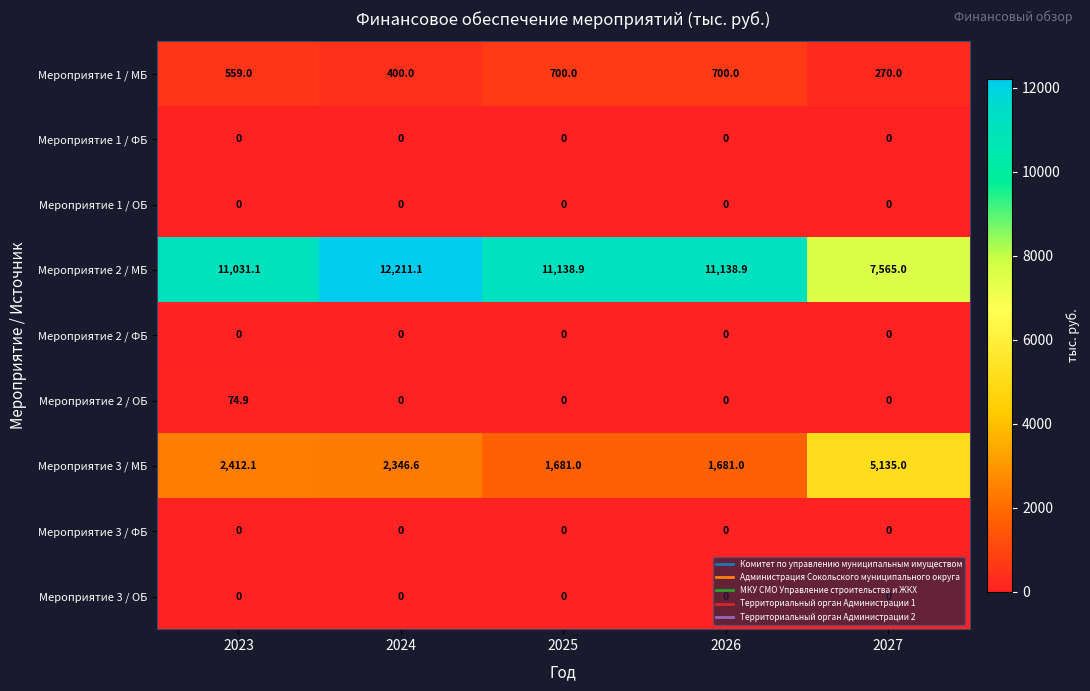

Which series changed the most between 2026 and 2027?

Мероприятие 2 / МБ